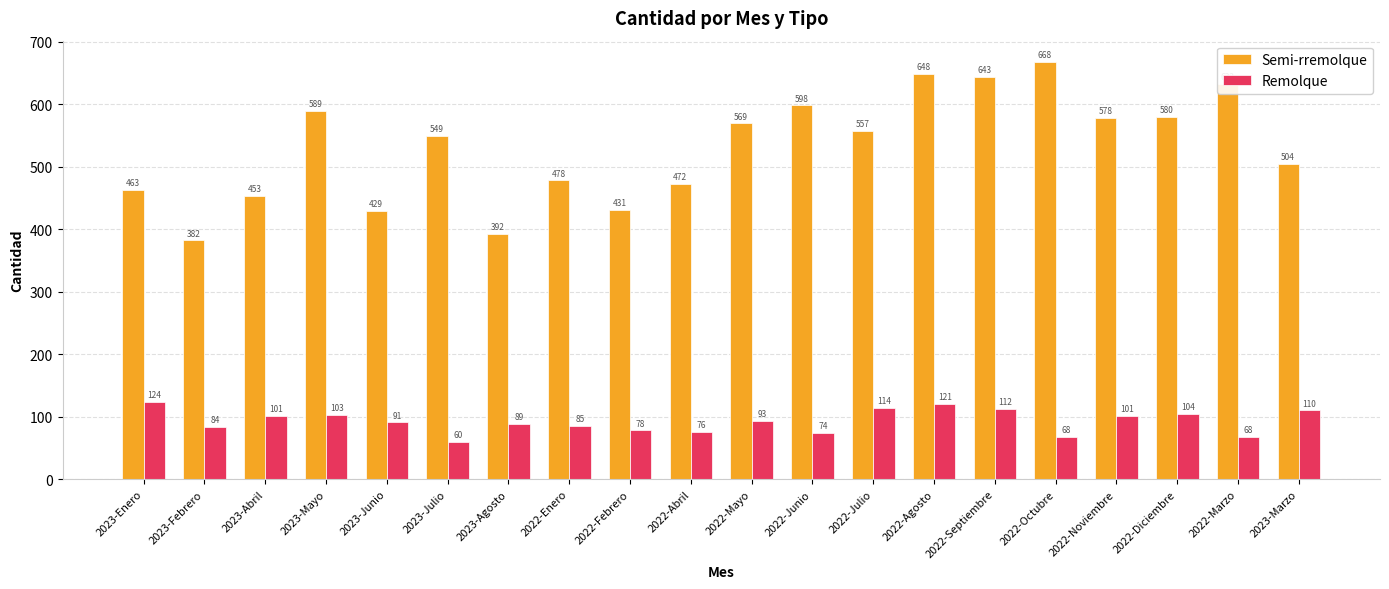

Reading left to right, transcribe all the data shown in this chart.

Semi-rremolque: 463	382	453	589	429	549	392	478	431	472	569	598	557	648	643	668	578	580	632	504
Remolque: 124	84	101	103	91	60	89	85	78	76	93	74	114	121	112	68	101	104	68	110